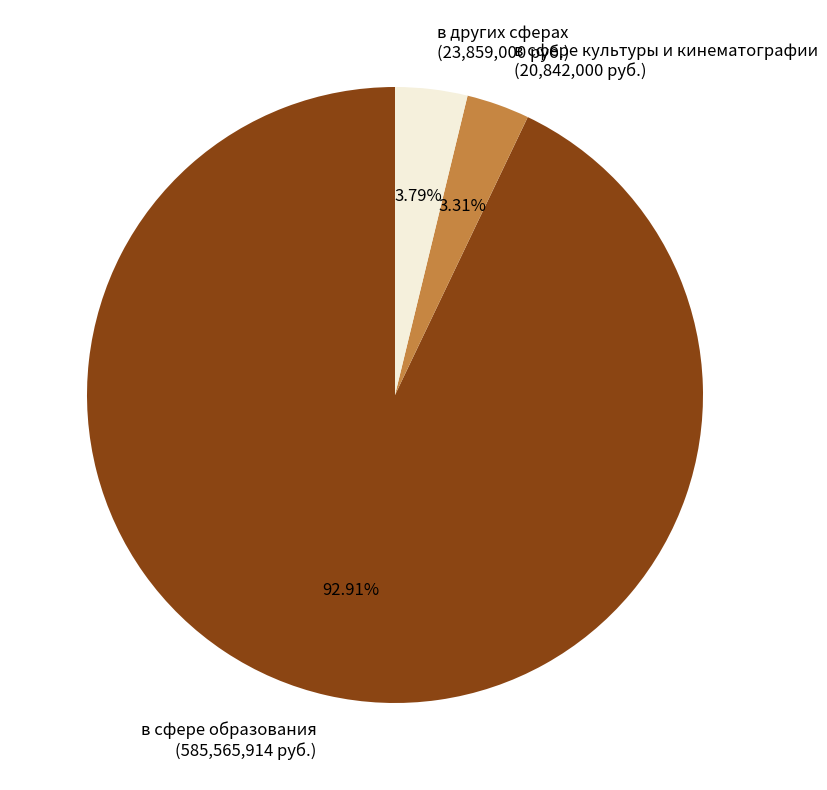

Approximately how many times larger is the value at в сфере культуры и кинематографии (20,842,000 руб.) compared to в других сферах (23,859,000 руб.)?

0.9